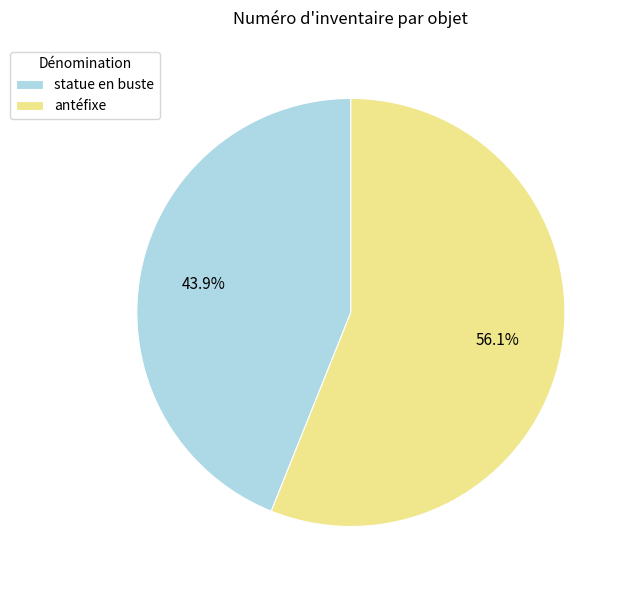

How many slices are in this pie chart?

2